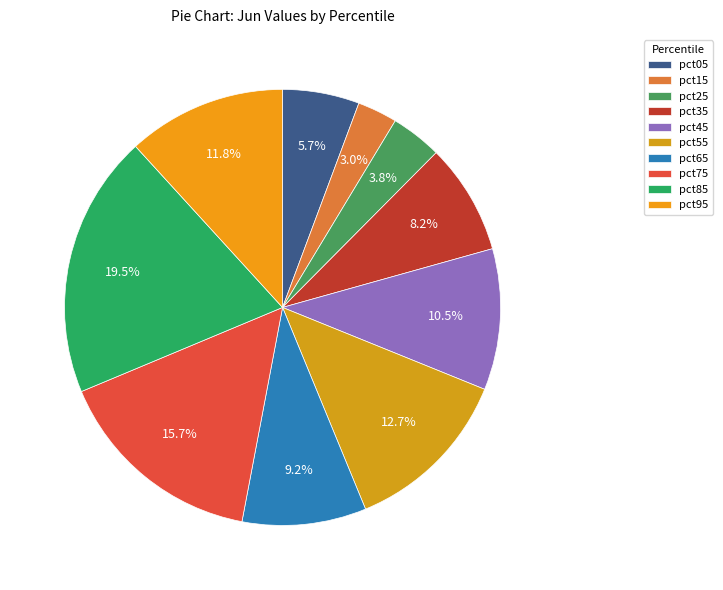

To the nearest percent, what is the difference between the pct65 and pct45 slice percentages?

1%